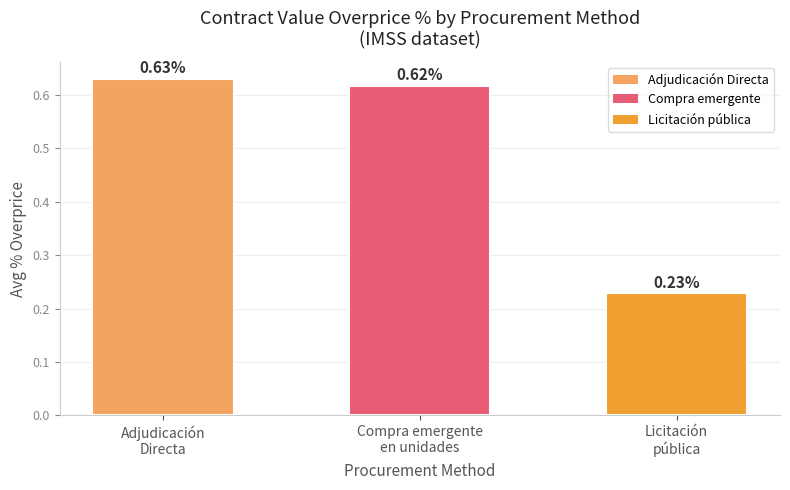

What is the label of the 3rd bar from the left?

Licitación
pública